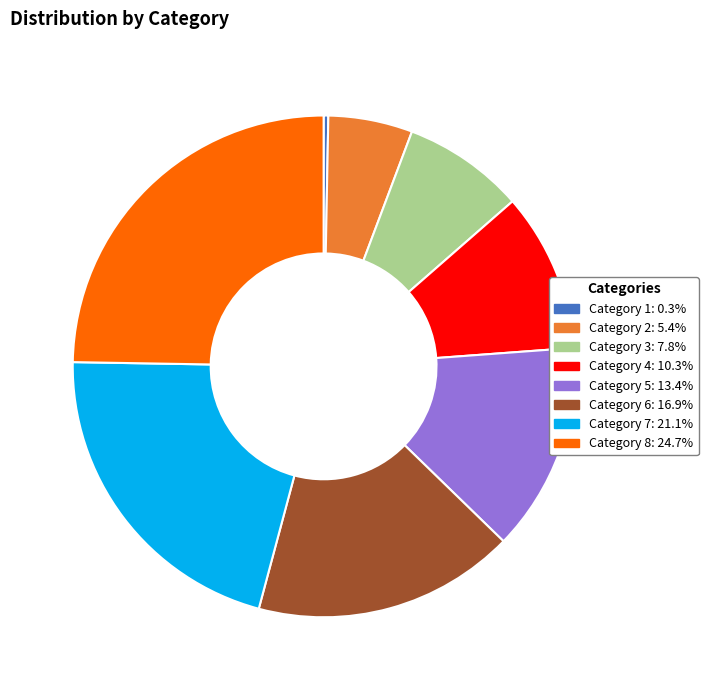

Do Category 8 and Category 1 together represent more than half of the pie?

No